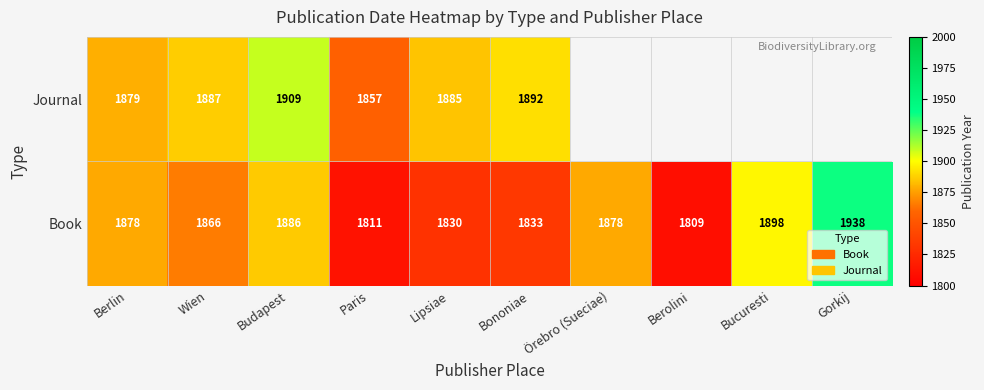

The Book series shows 3437.6 at Gorkij. True or false?

False